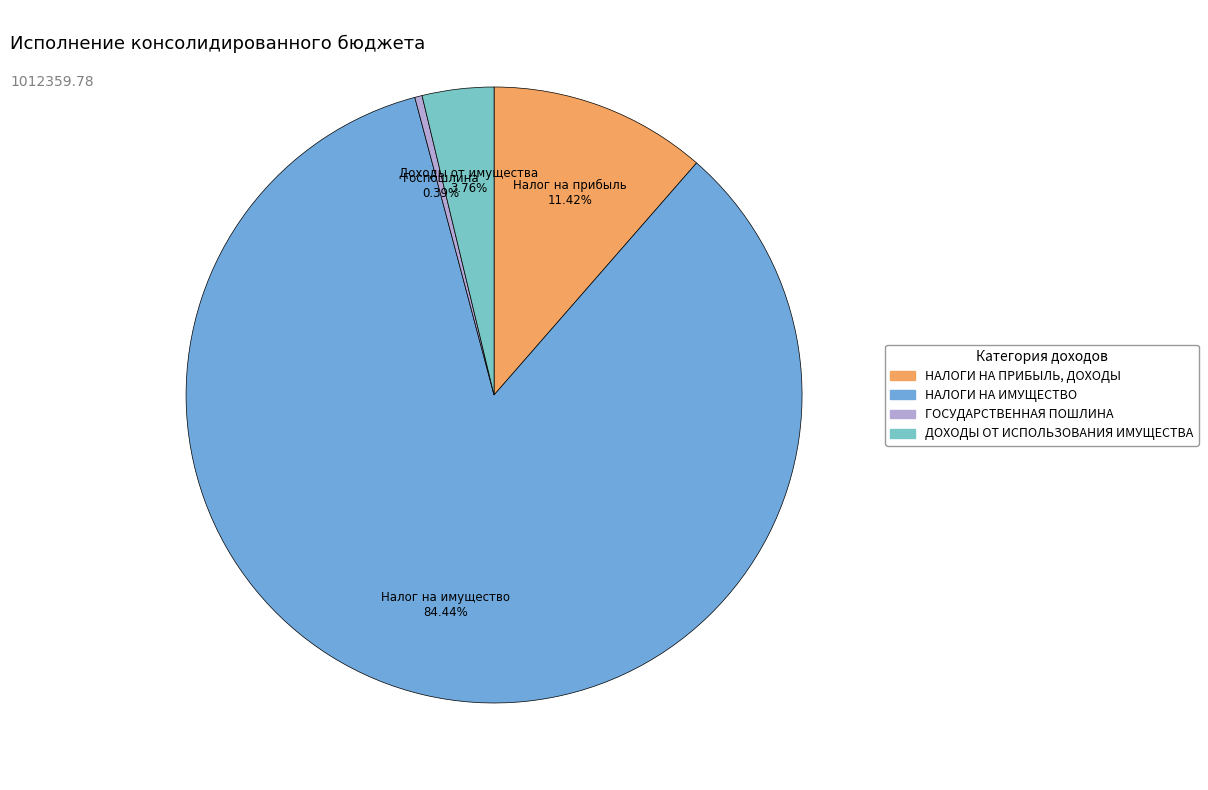

To the nearest percent, what is the average slice percentage?

25%